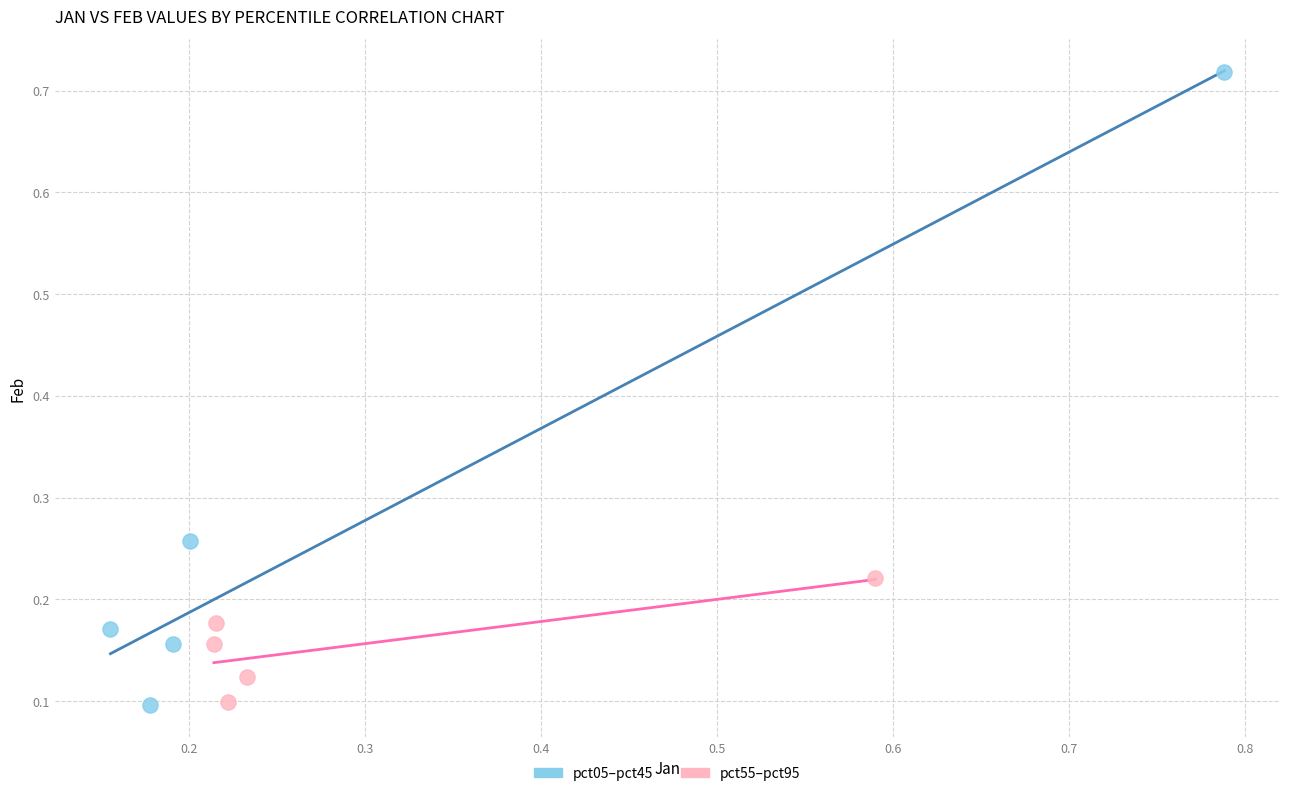

Which series reaches the maximum Y coordinate?

pct05–pct45